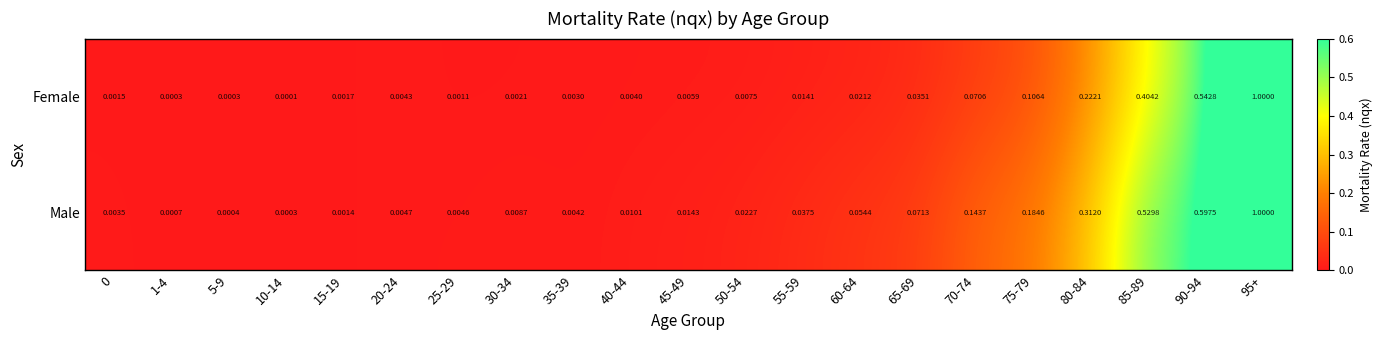

Between 35-39 and 70-74, which series saw the biggest shift?

Male